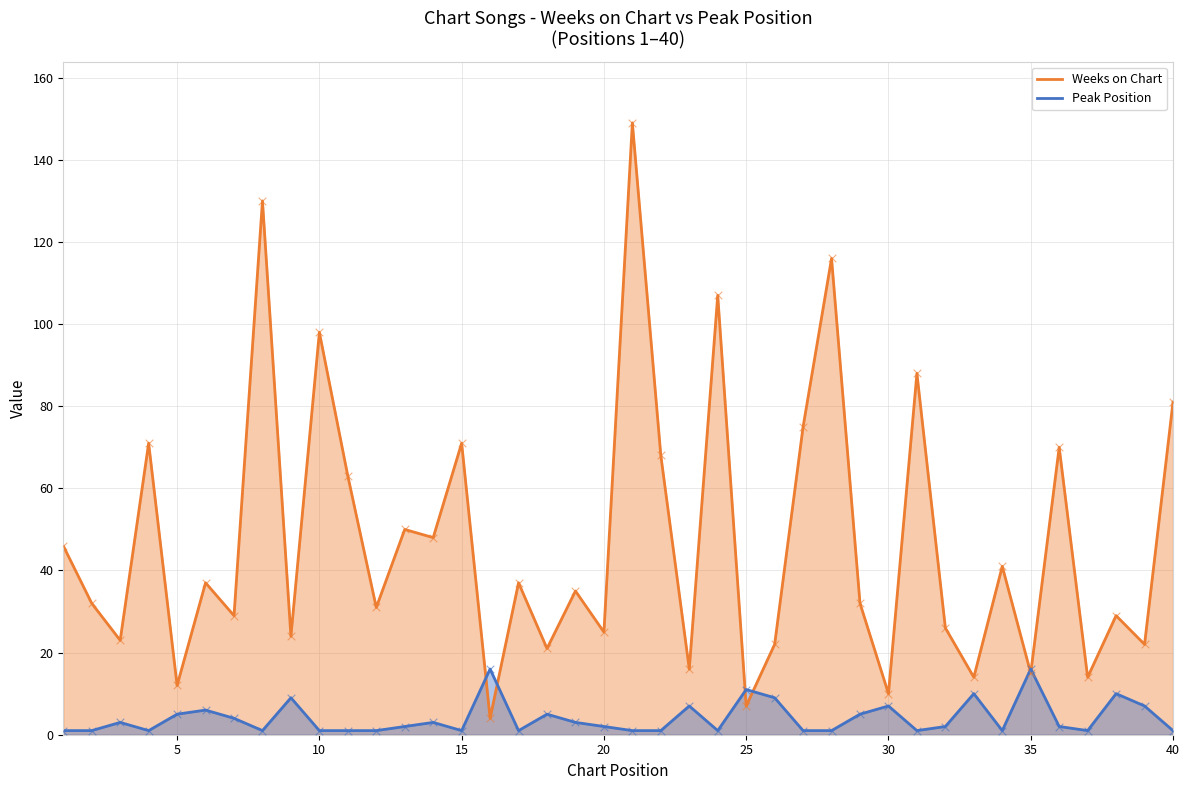

At how many categories does at least one series exceed 10?

39